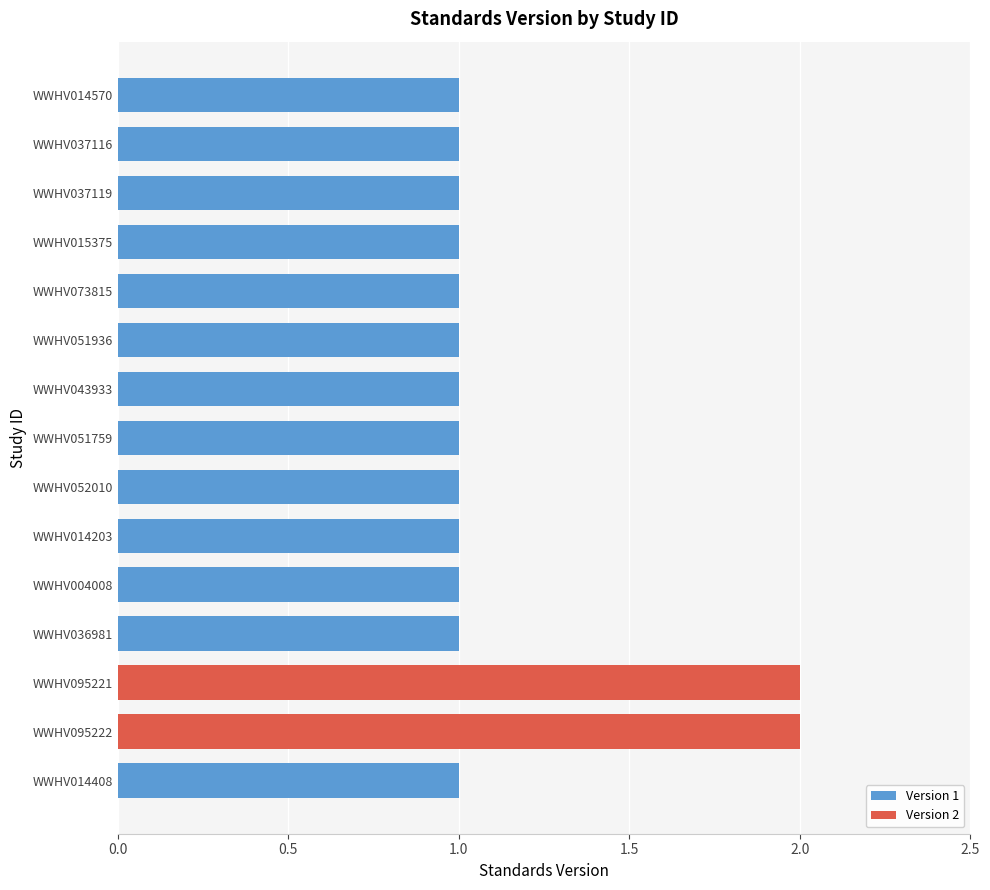

What is the ratio of the value at WWHV014203 to the value at WWHV051936?

1.0